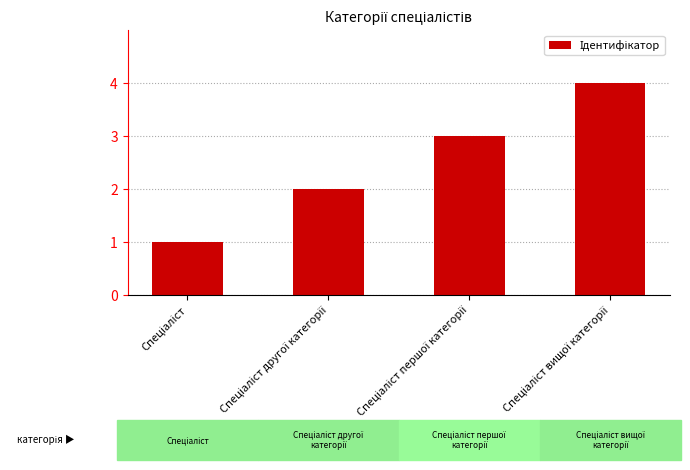

What is the sum of all values?

10